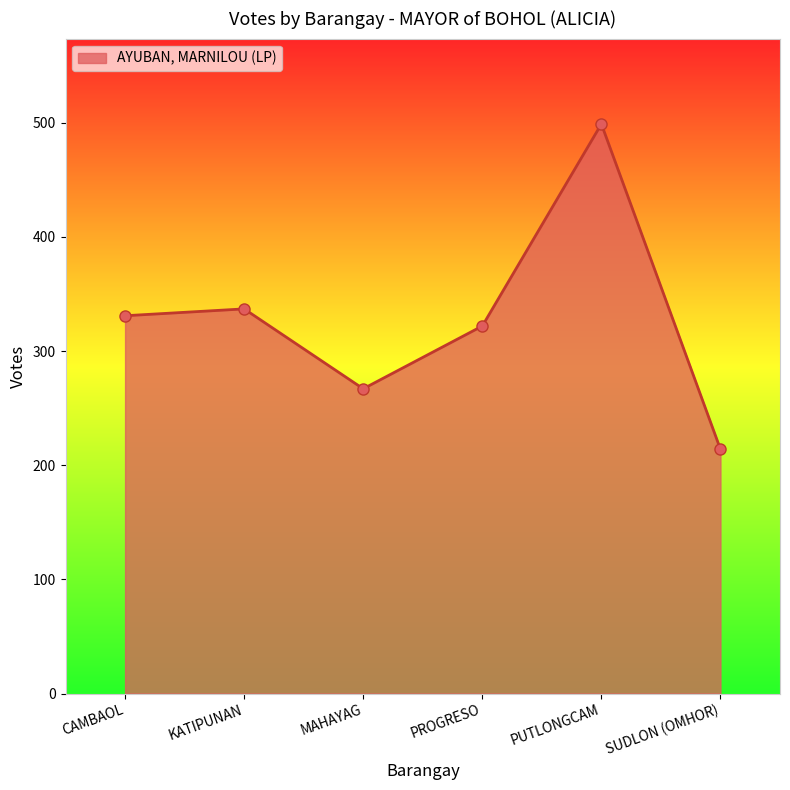

What is the value of the 3rd point from the left?

267